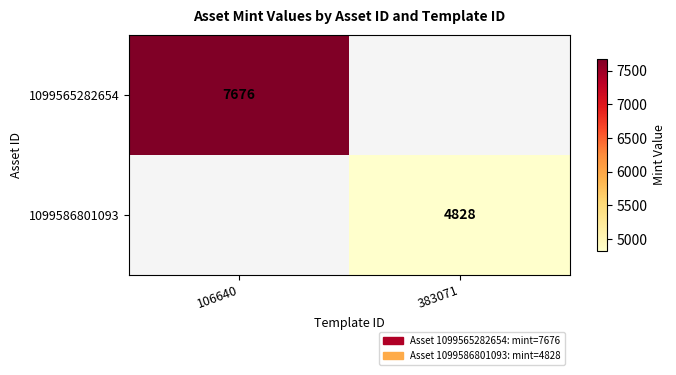

Is the value of 1099586801093 at 383071 greater than the value of 1099565282654 at 106640?

No